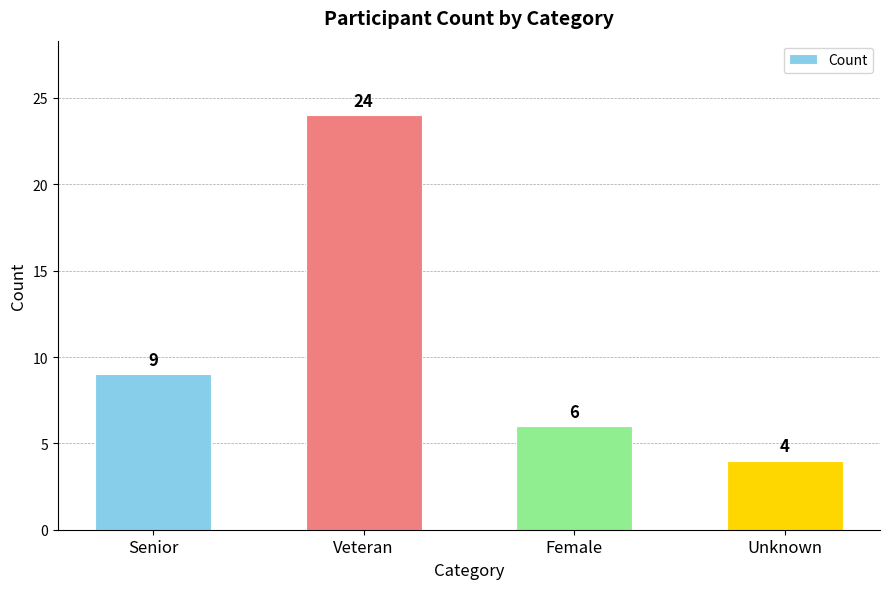

What is the difference between the maximum and minimum values?

20